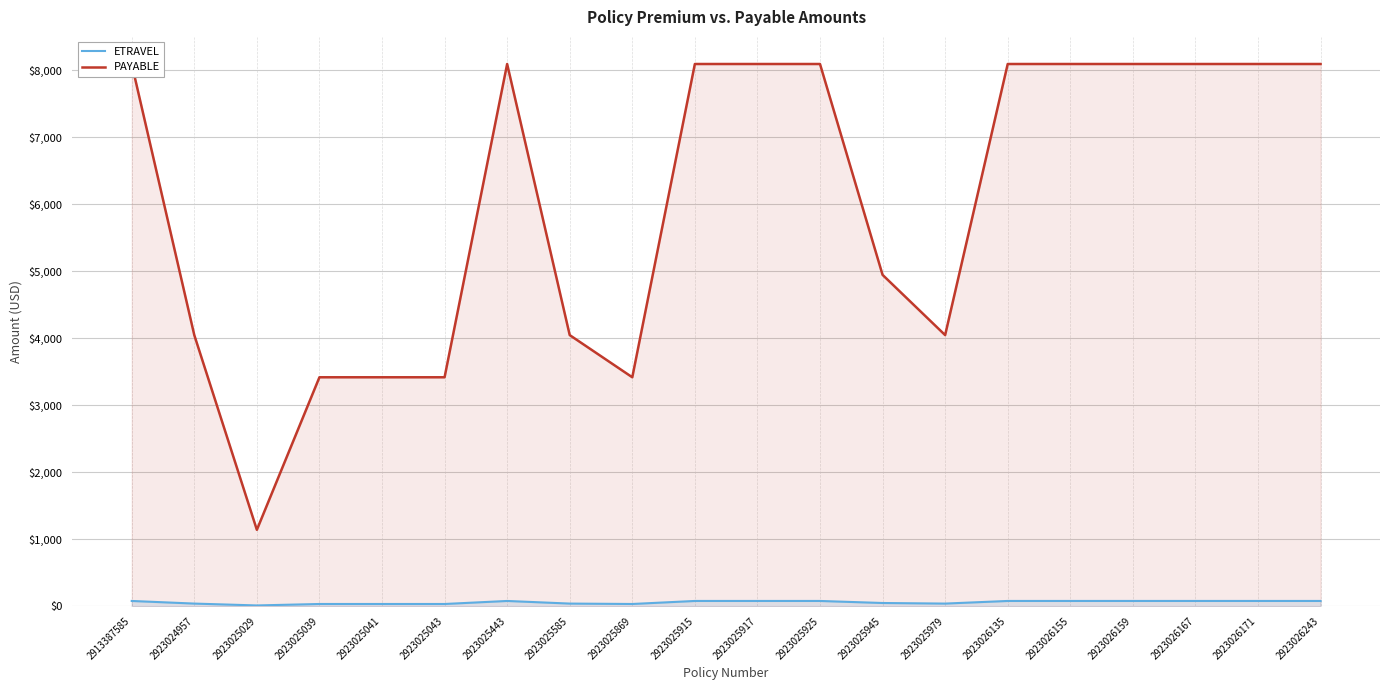

What is the approximate value of PAYABLE at 2923025043?

3417.8